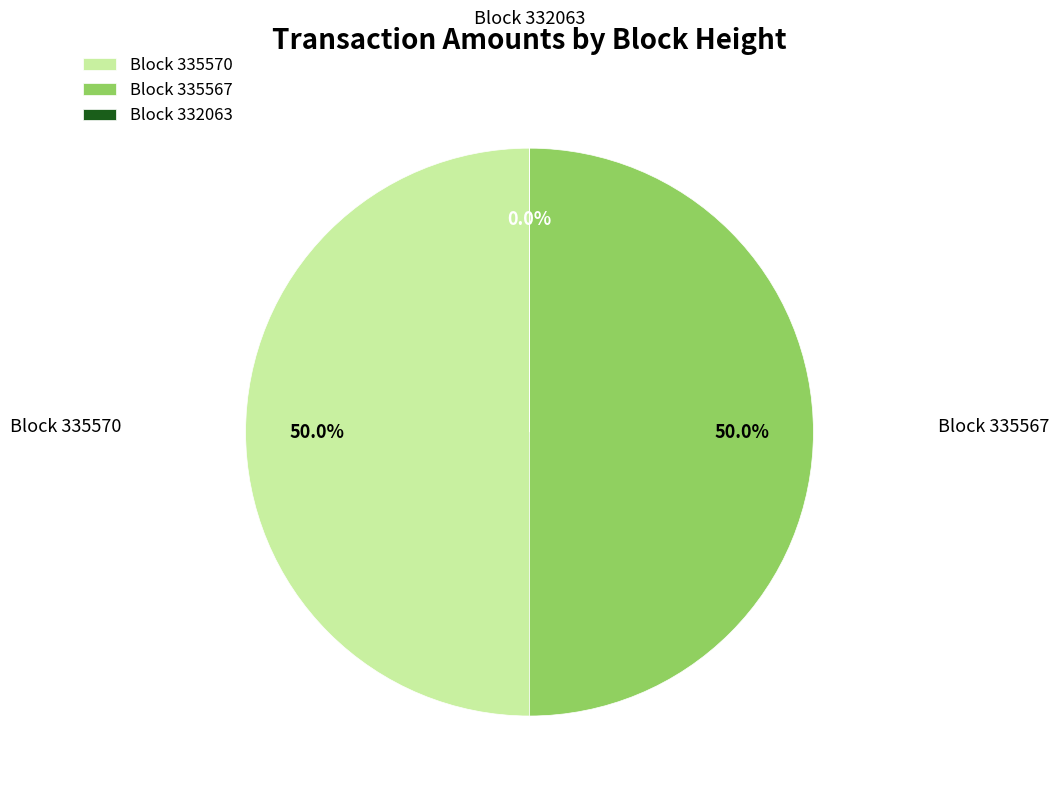

How much of the chart is everything except Block 335567?

50.0%